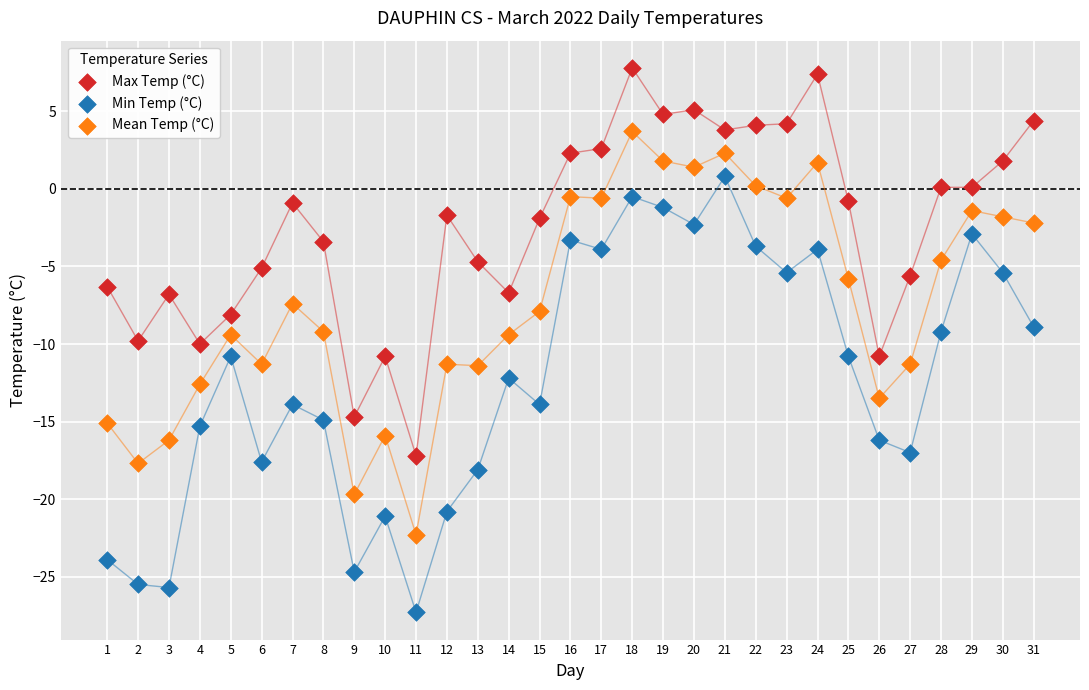

Which series has the widest spread of Y values?

Min Temp (°C)